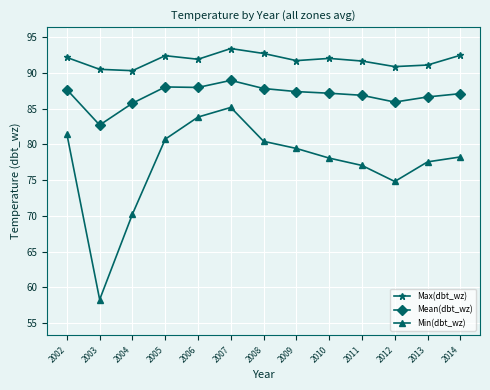

What is the greatest value displayed?

93.4